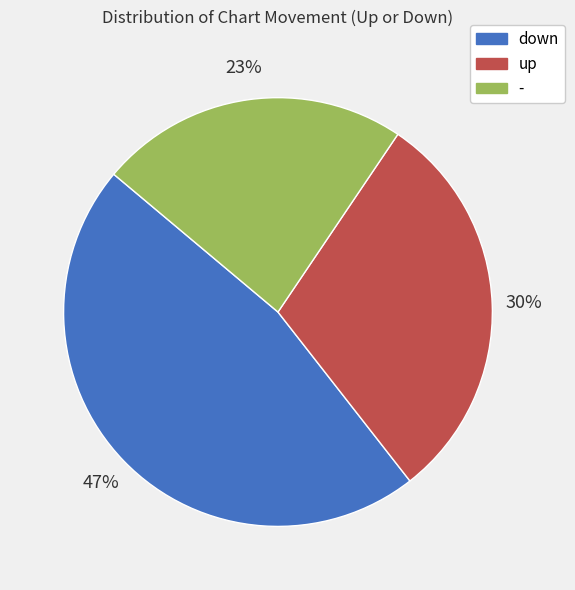

Does any single category account for the majority?

No